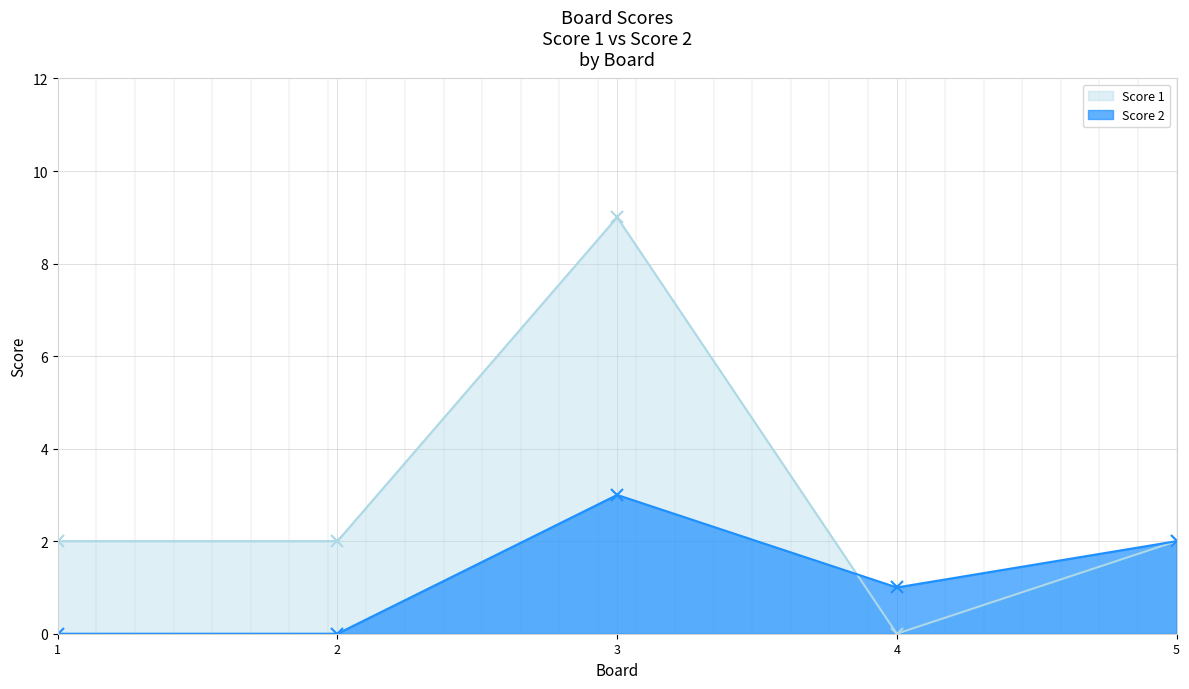

True or false: Score 1 has a value of 9 at 3.

True